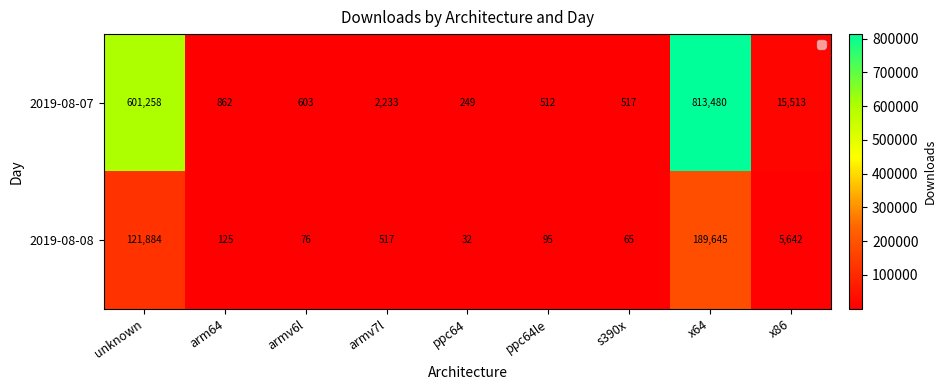

True or false: 2019-08-08 has a value of 41 at armv6l.

False